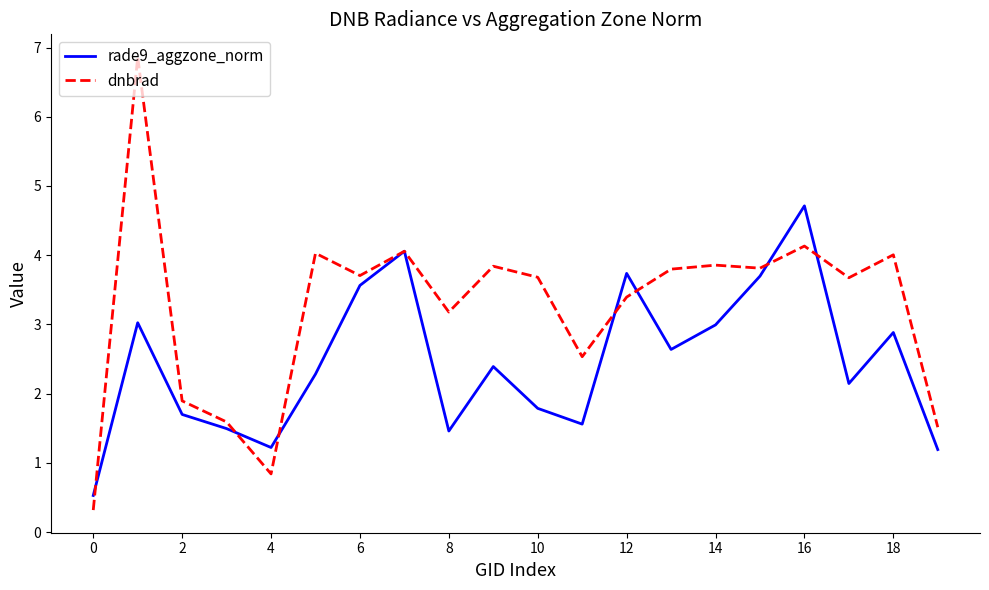

Which series ends up on top after the final intersection of dnbrad and rade9_aggzone_norm?

dnbrad